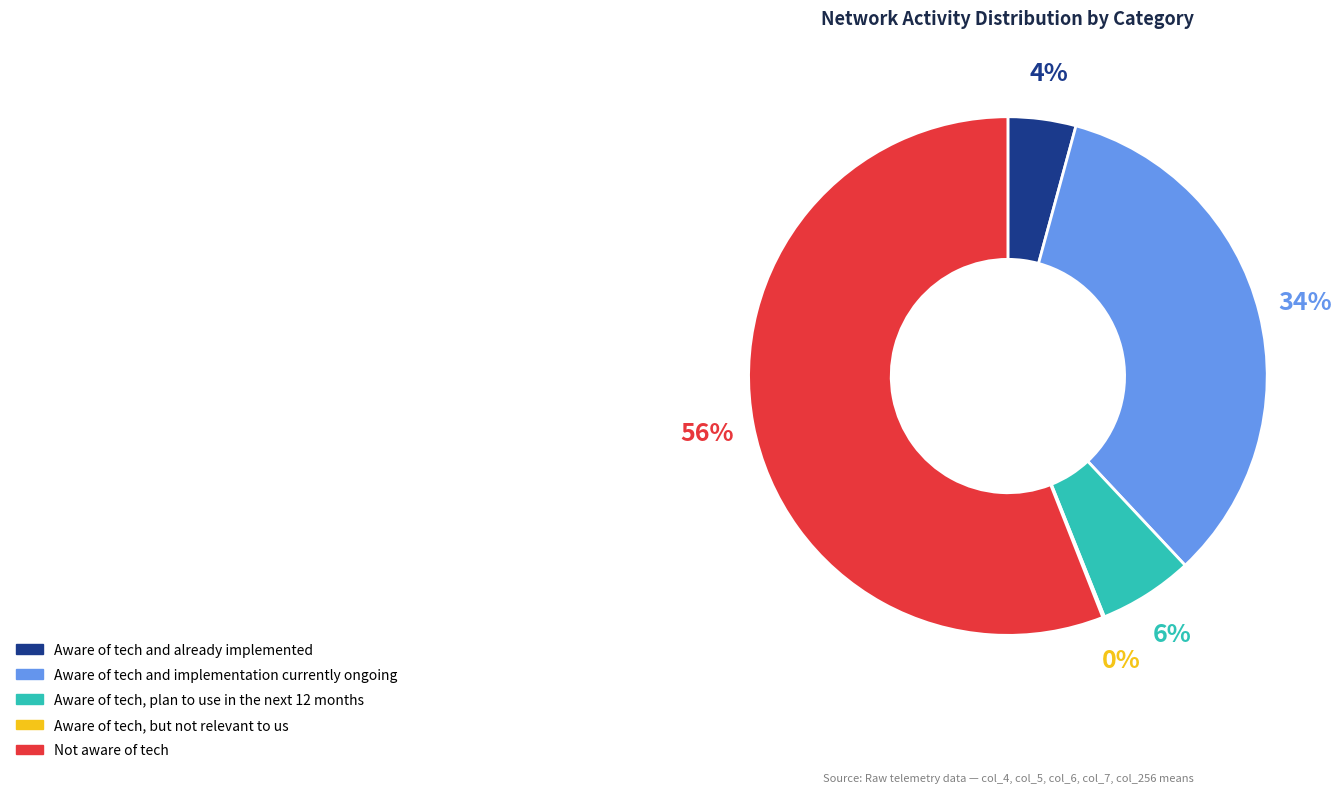

What is the largest slice in the pie chart?

Not aware of tech